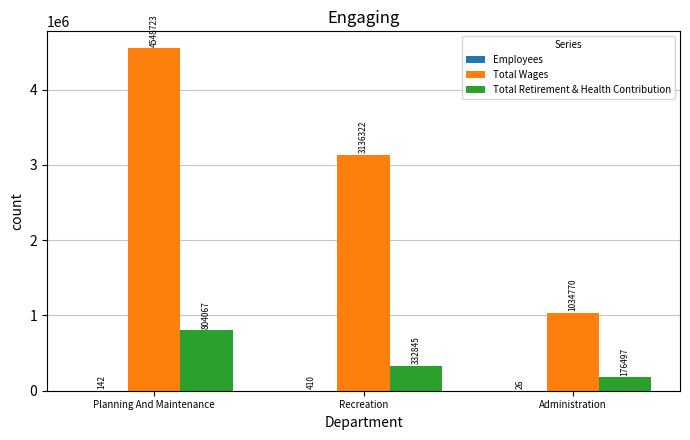

True or false: Total Wages has a value of 7701868 at Planning And Maintenance.

False